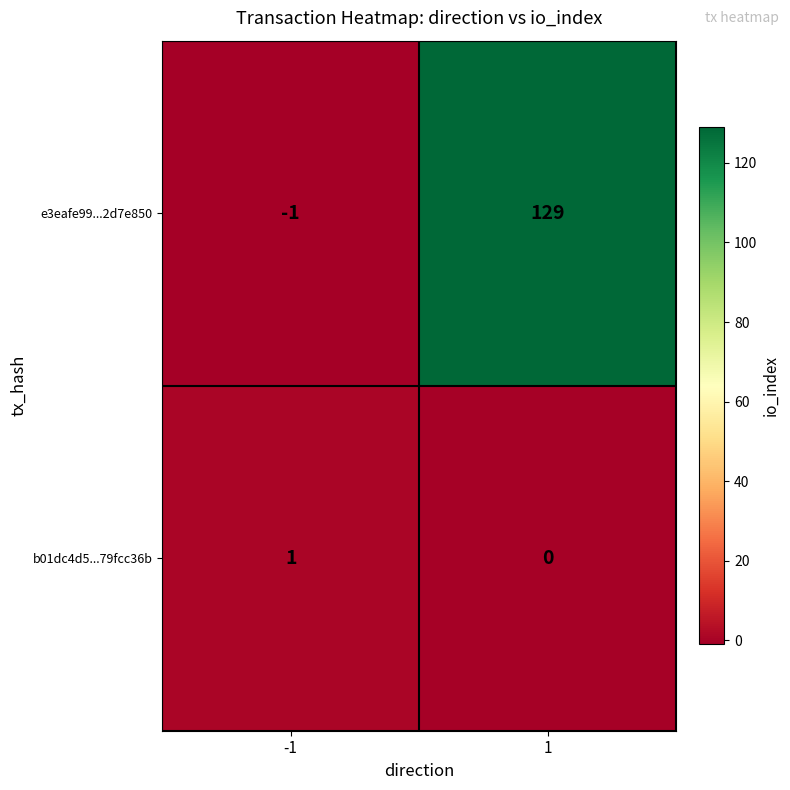

What is the maximum value shown in the chart?

129